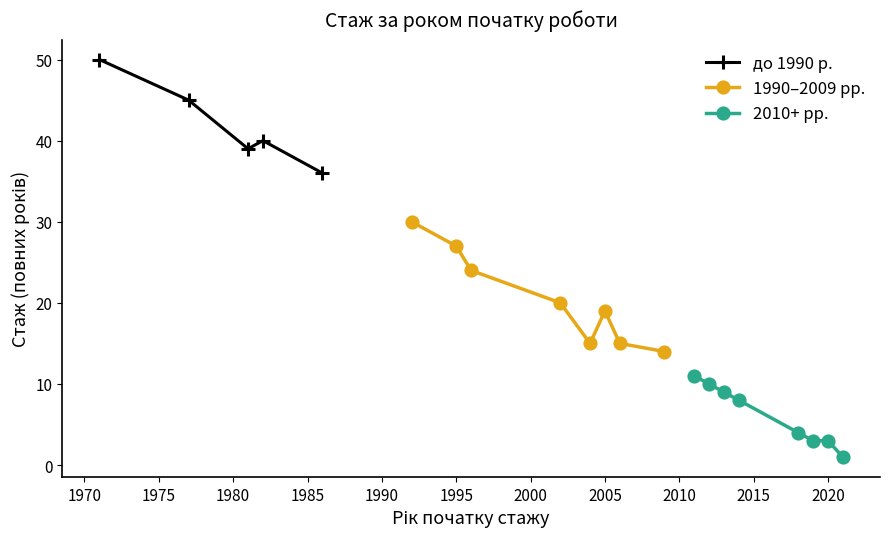

What is the value of the до 1990 р. point at the 4th from the left?

40